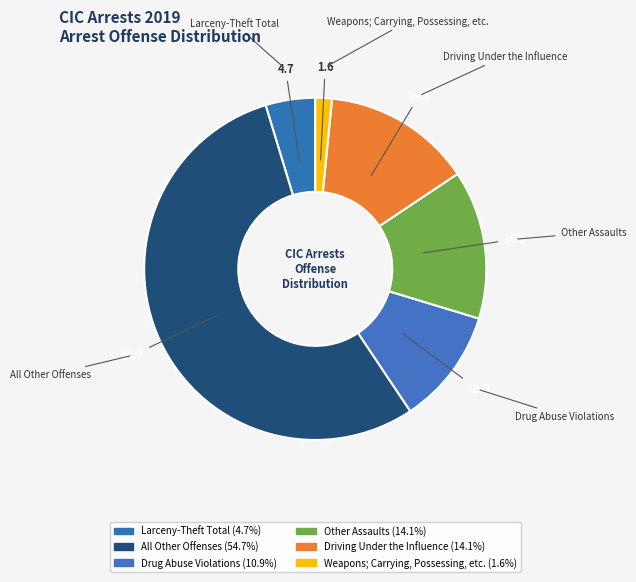

Is the sum of Driving Under the Influence and Drug Abuse Violations greater than half?

No